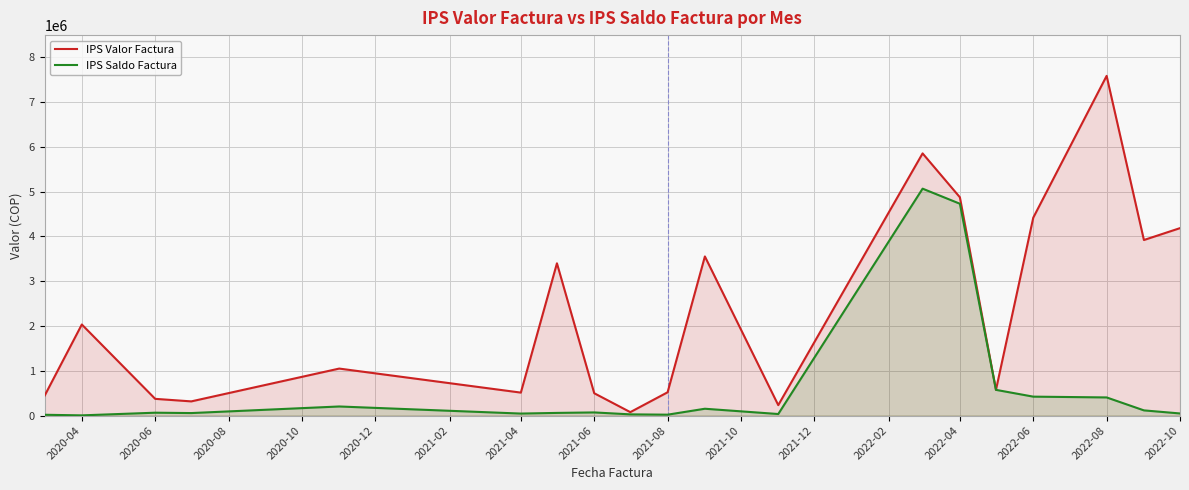

Which series has the largest total across all categories?

IPS Valor Factura